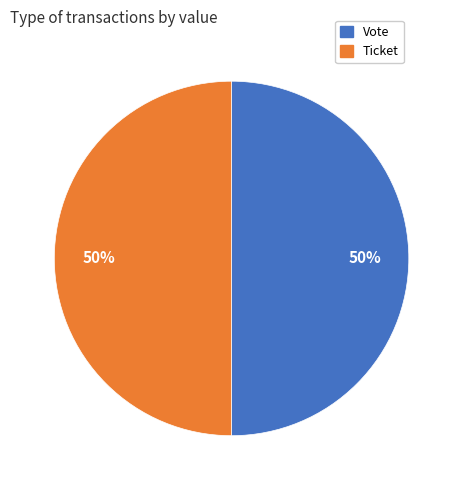

The Vote slice represents 90% of the pie. True or false?

False